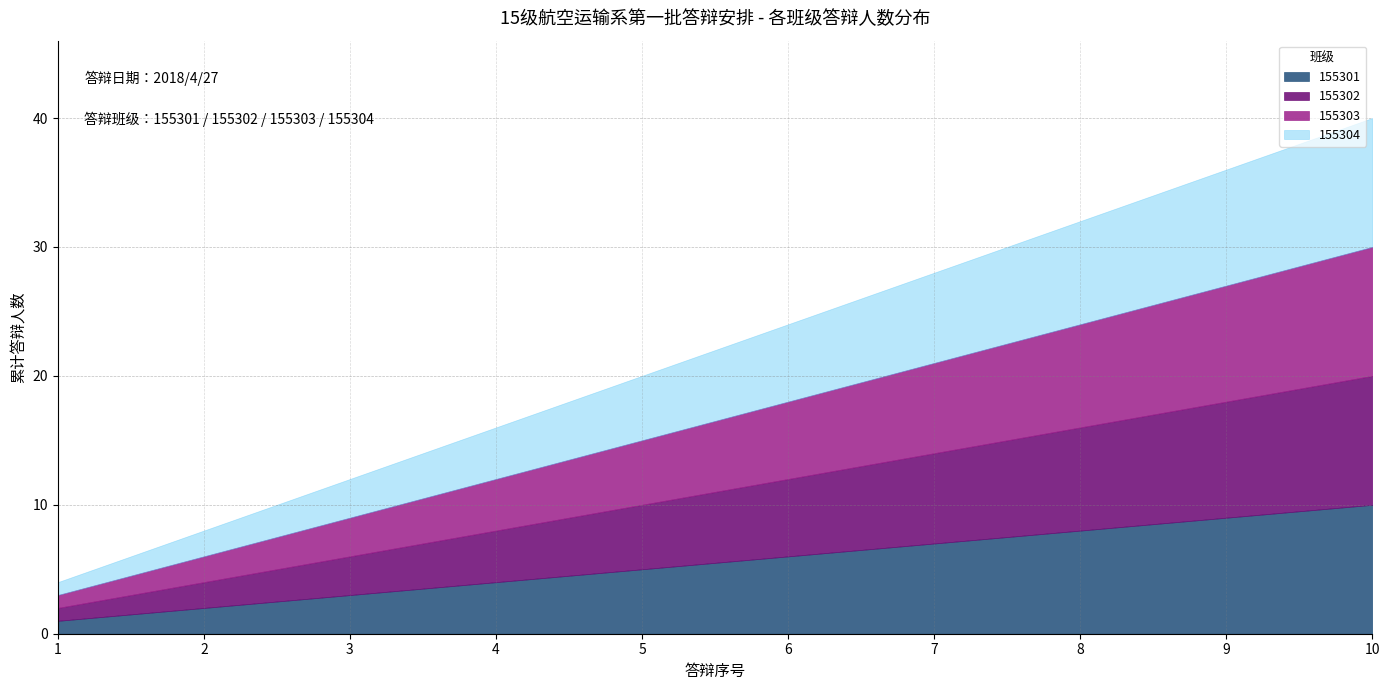

How many values in the 155303 series exceed 6?

4